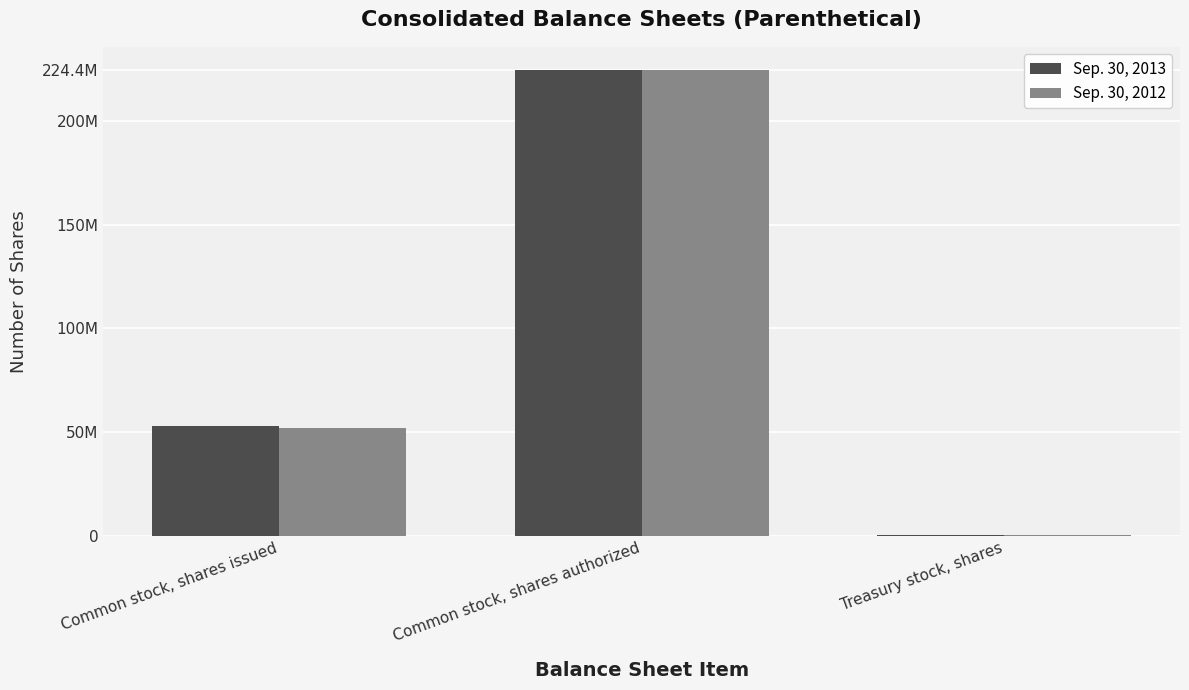

At which category does the chart reach its peak across all series?

Common stock, shares authorized